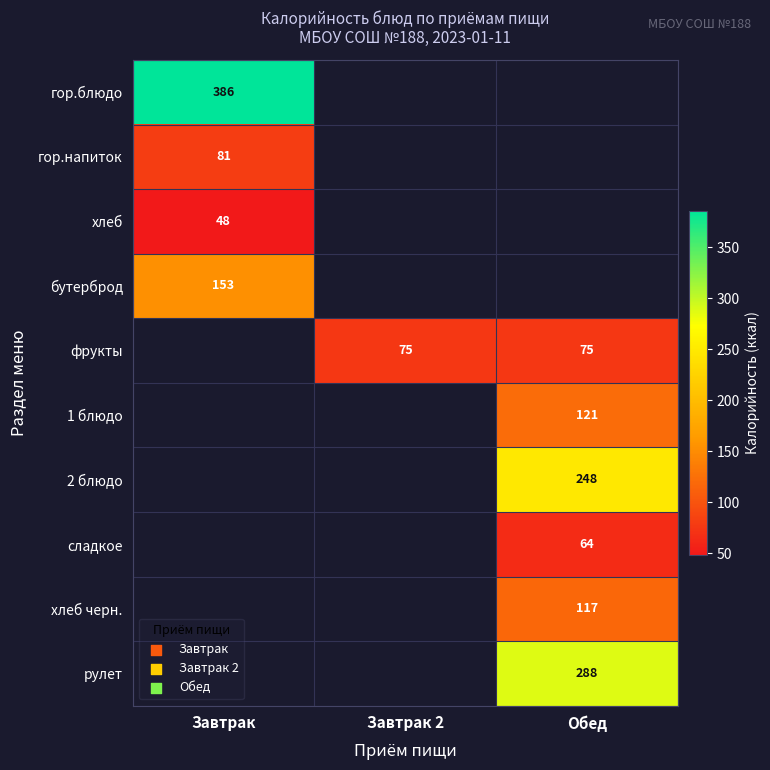

The рулет series shows 145 at Обед. True or false?

False